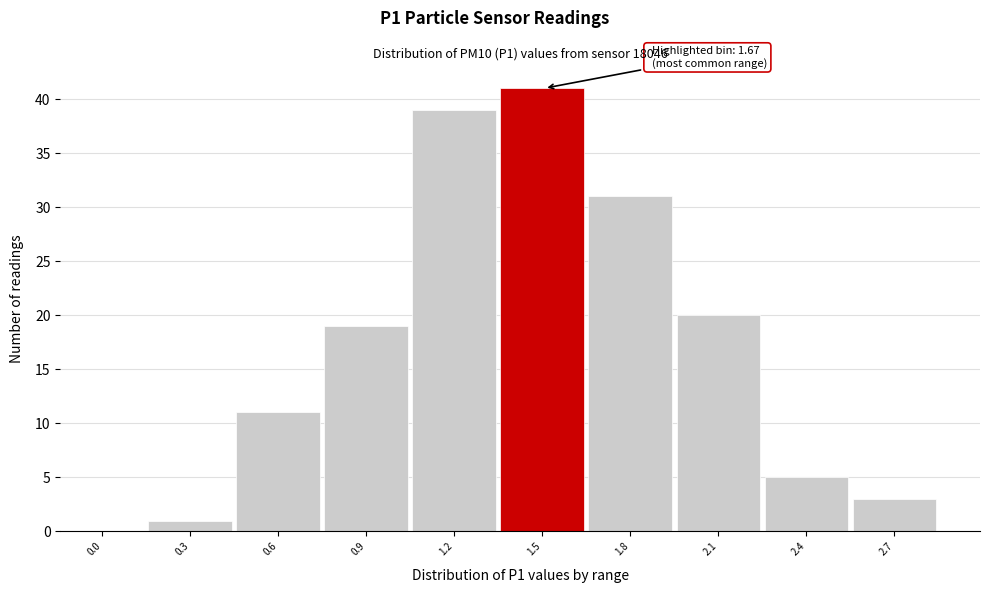

Reading right to left, extract all data points from this chart.

2.7=3	2.4=5	2.1=20	1.8=31	1.5=41	1.2=39	0.9=19	0.6=11	0.3=1	0.0=0